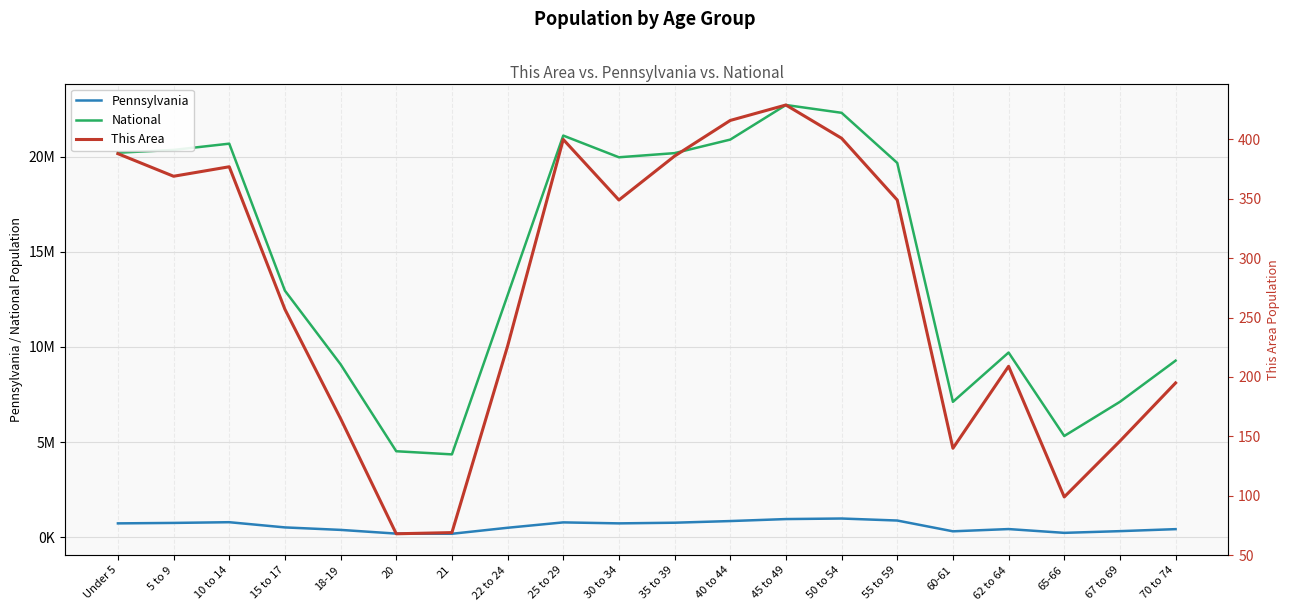

At 15 to 17, list the series in order from largest to smallest.

National, Pennsylvania, This Area